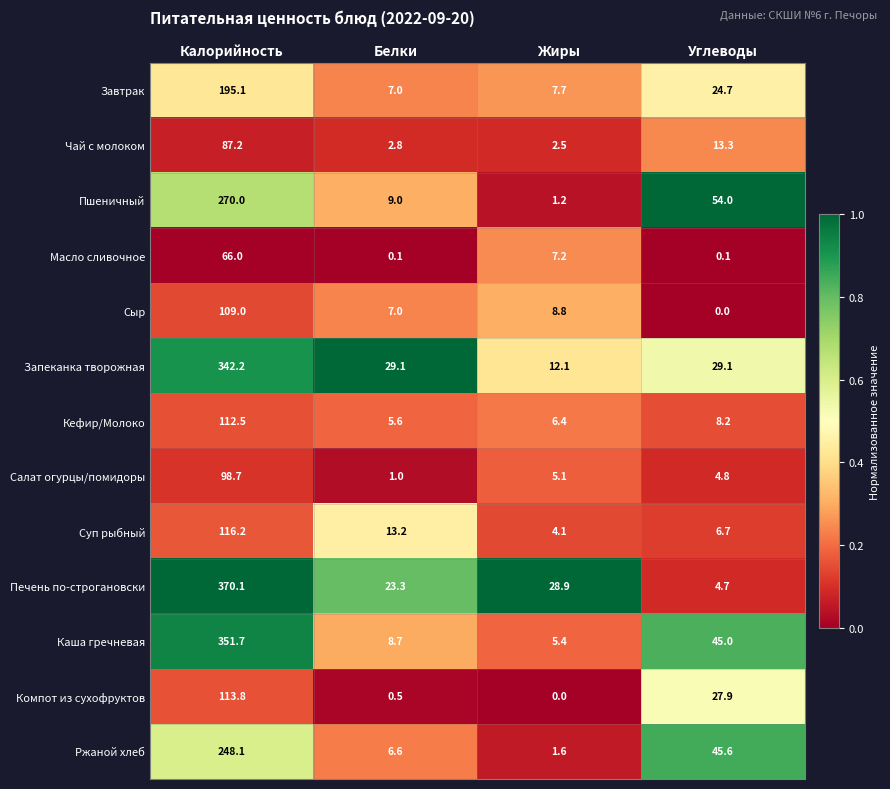

Count the number of categories in the chart.

4